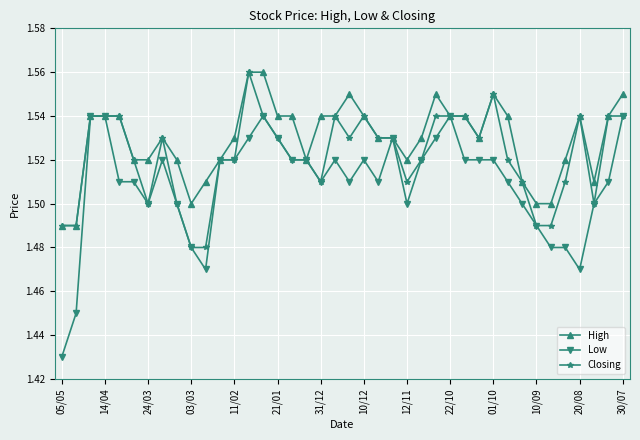

Rank the series by their average value, from highest to lowest.

High, Closing, Low